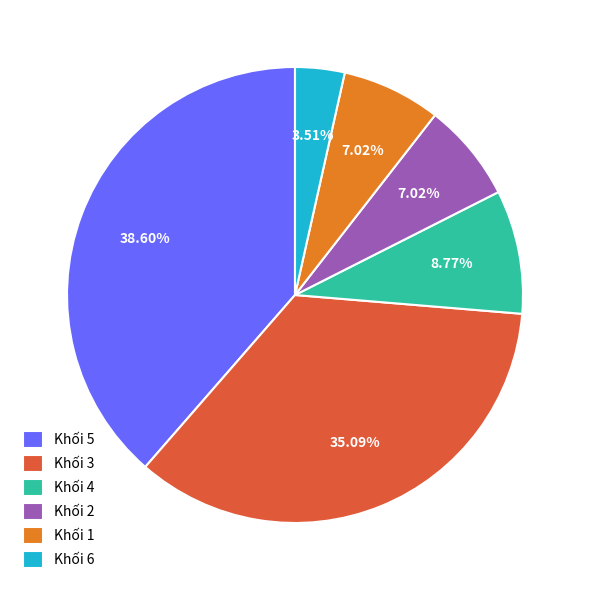

How many segments does this pie chart have?

6